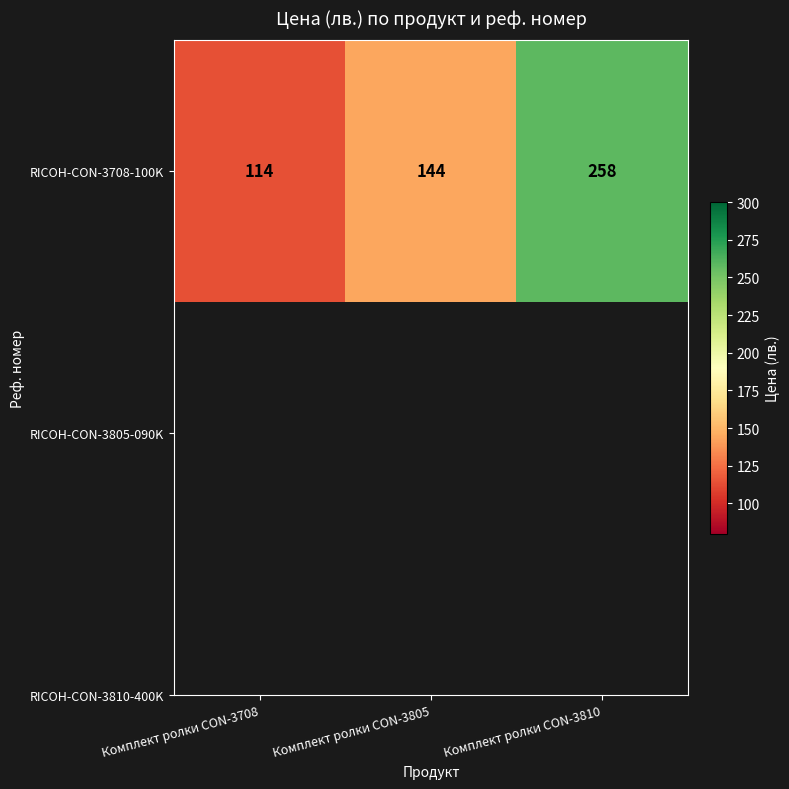

What is the maximum value shown in the chart?

258